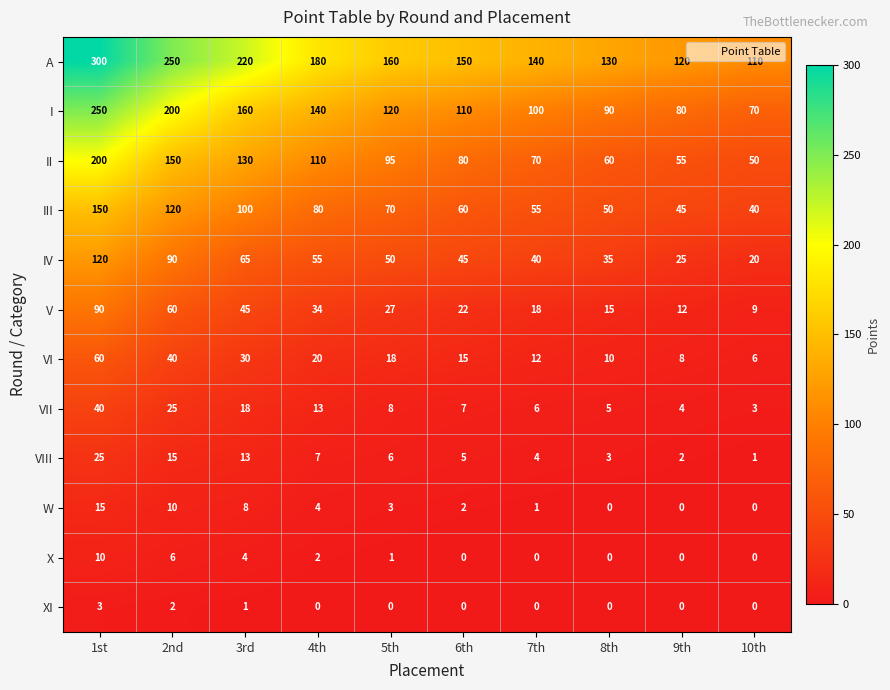

Is it true that X equals 0 at 9th?

True